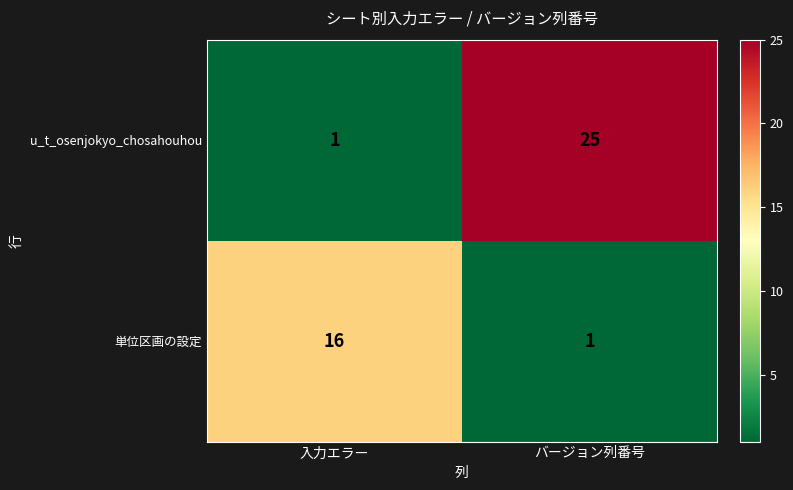

What is the smallest value displayed?

1